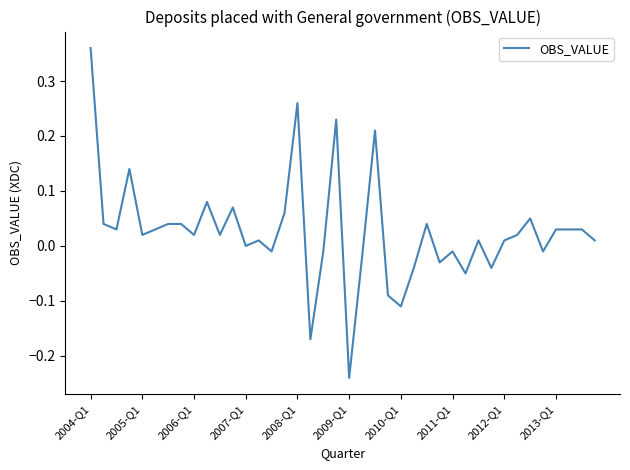

Reading left to right, what are all the values shown in this chart?

0.4	0.0	0.0	0.1	0.0	0.0	0.0	0.0	0.0	0.1	0.0	0.1	0.0	0.0	-0.0	0.1	0.3	-0.2	-0.0	0.2	-0.2	-0.0	0.2	-0.1	-0.1	-0.0	0.0	-0.0	-0.0	-0.1	0.0	-0.0	0.0	0.0	0.1	-0.0	0.0	0.0	0.0	0.0